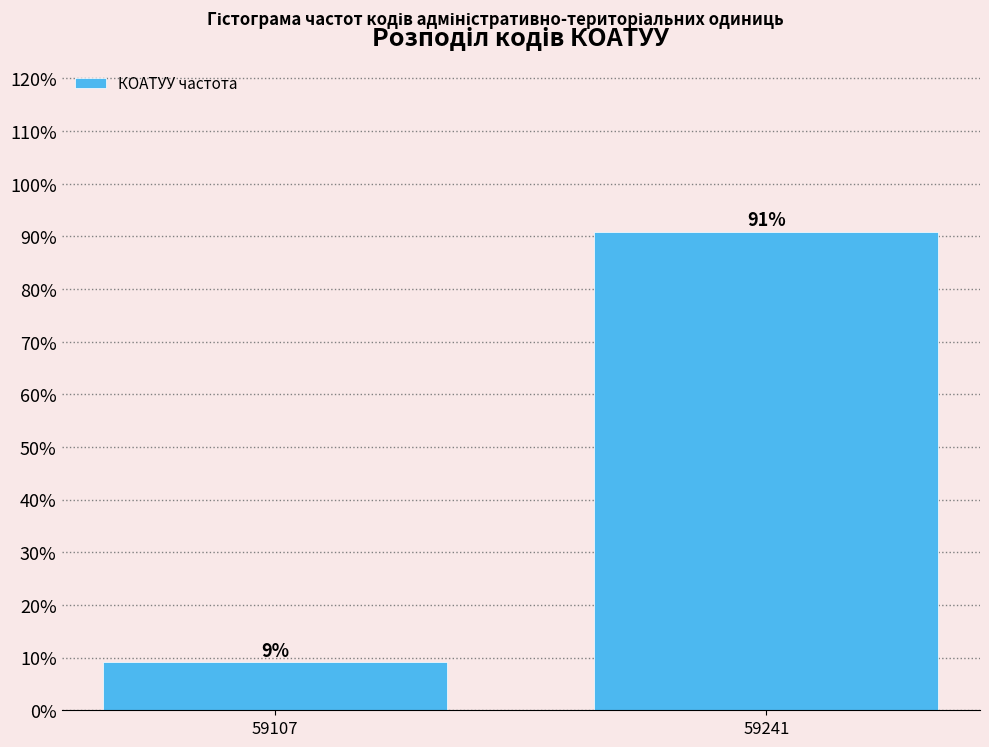

What is the average value?

50.0